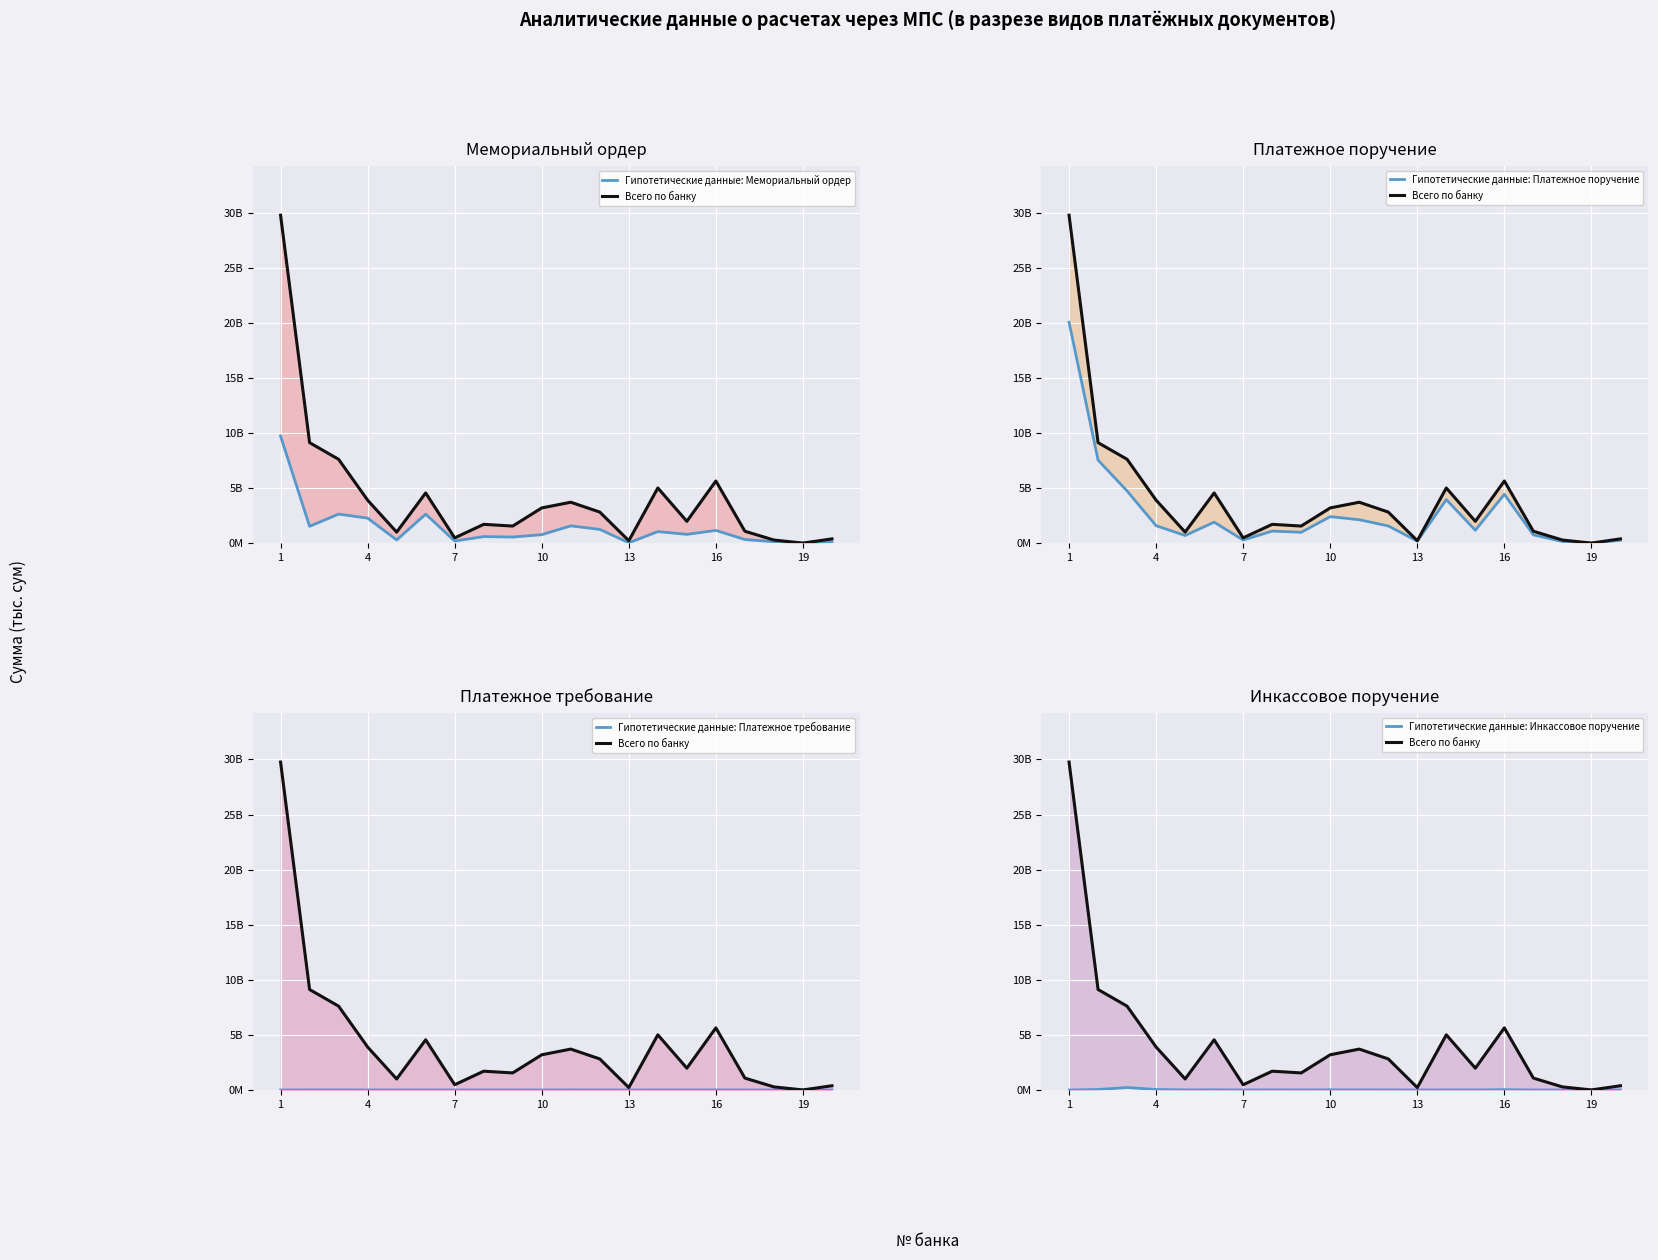

What is the minimum value shown in the chart?

13327